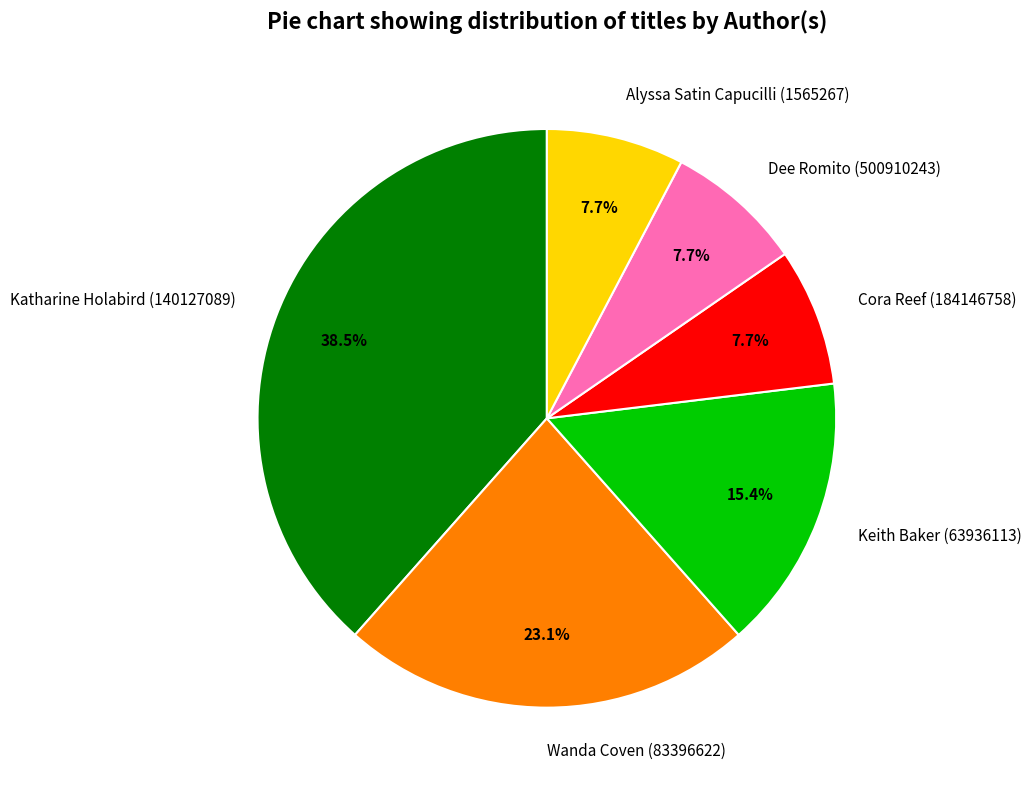

To the nearest percent, what portion does Cora Reef (184146758) represent?

8%